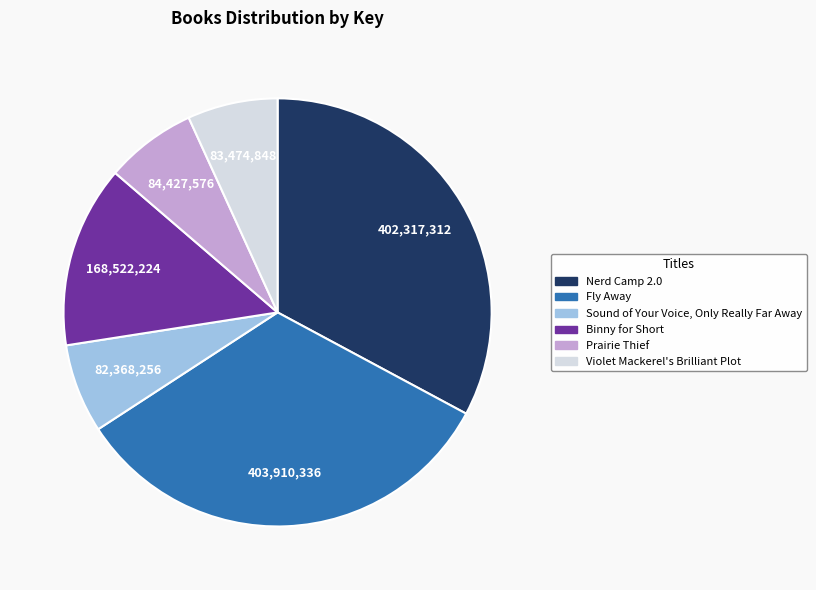

Do Binny for Short and Violet Mackerel's Brilliant Plot together represent more than half of the pie?

No